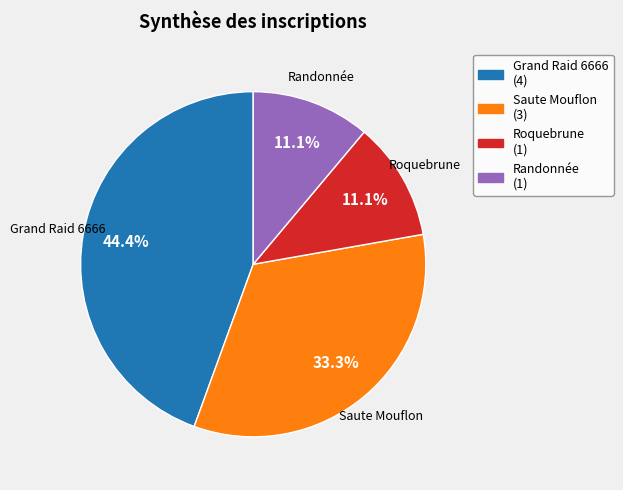

Is there any slice that represents more than half of the pie?

No